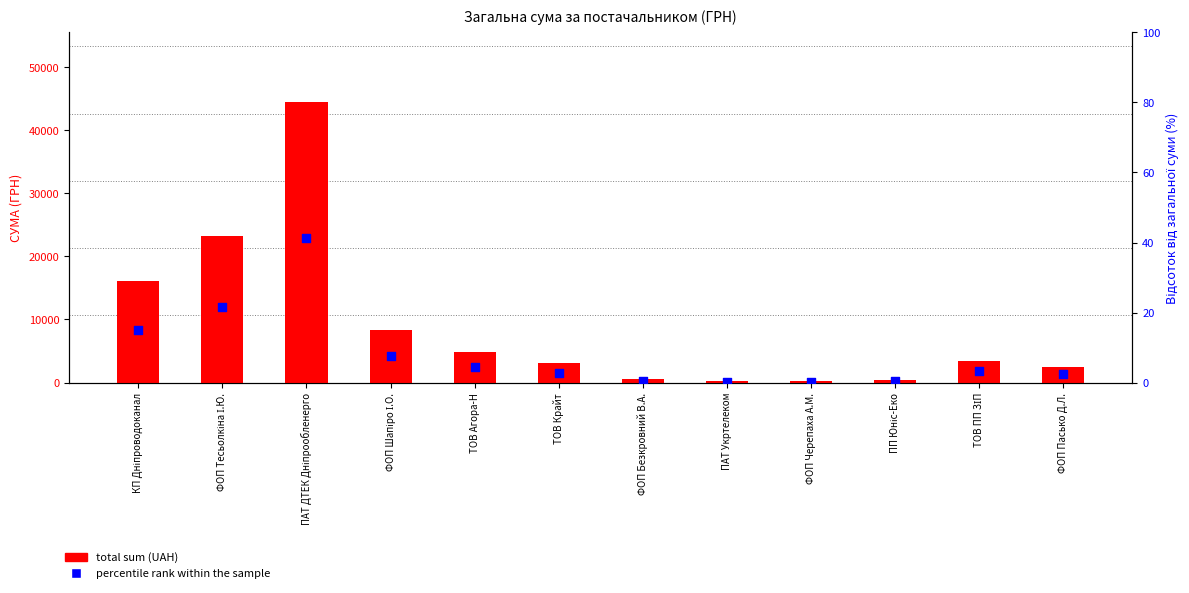

Which series has the largest total across all categories?

total sum (UAH)